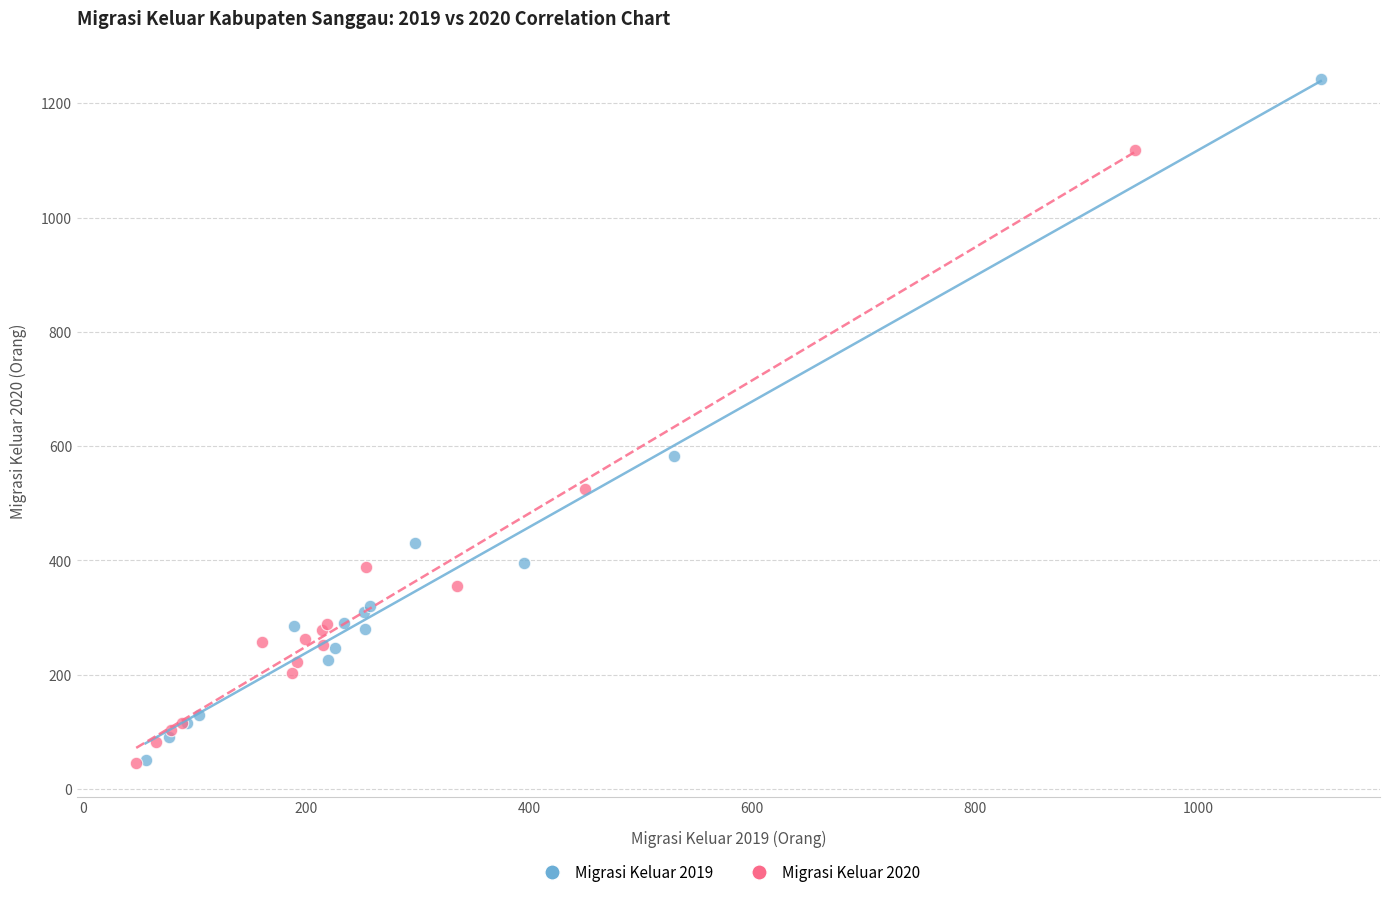

Which series has the widest spread of Y values?

Migrasi Keluar 2019